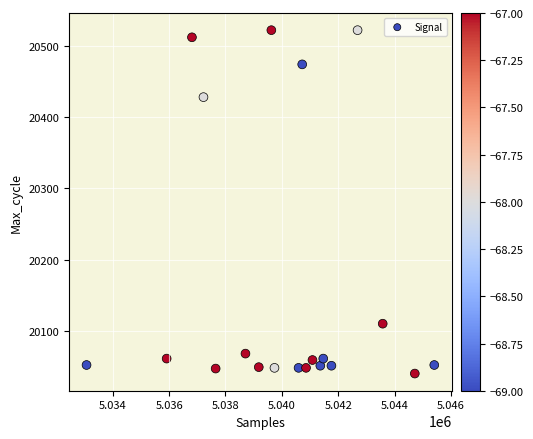

What Y value in the scatter plot is closest to 20281?

20428